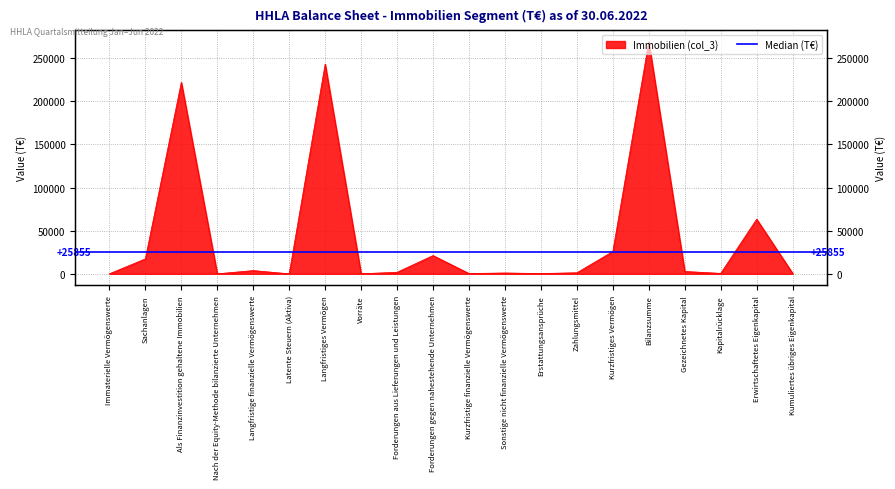

What is the greatest value displayed?

269014